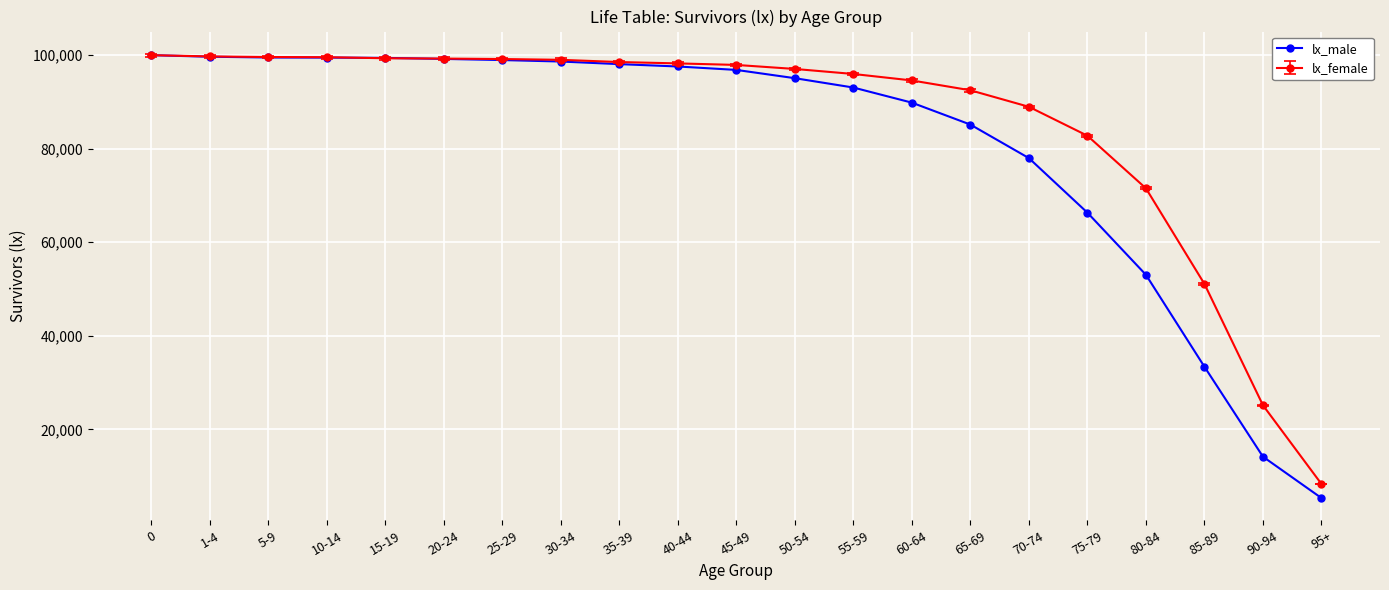

How many data points does each series have?

21